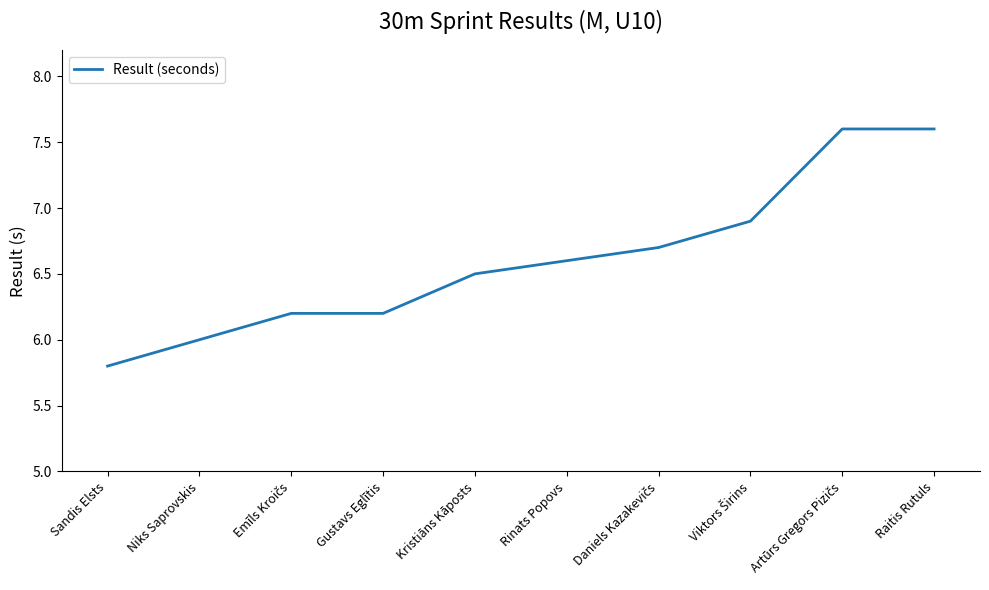

What position from the right is Niks Saprovskis?

9